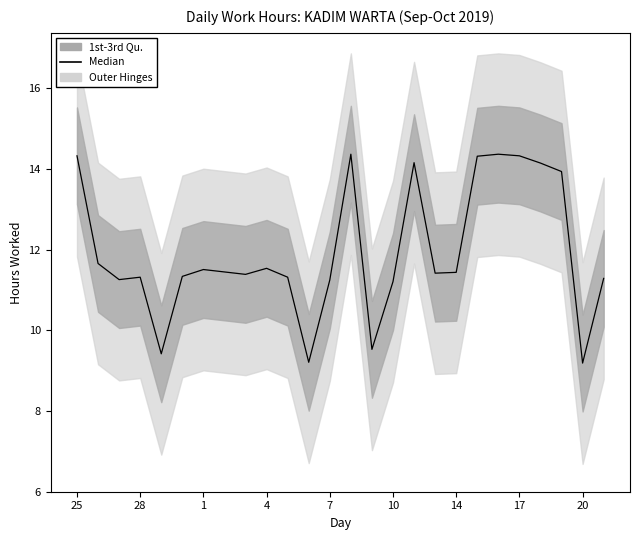

Which has a higher value, 20 or 18?

18